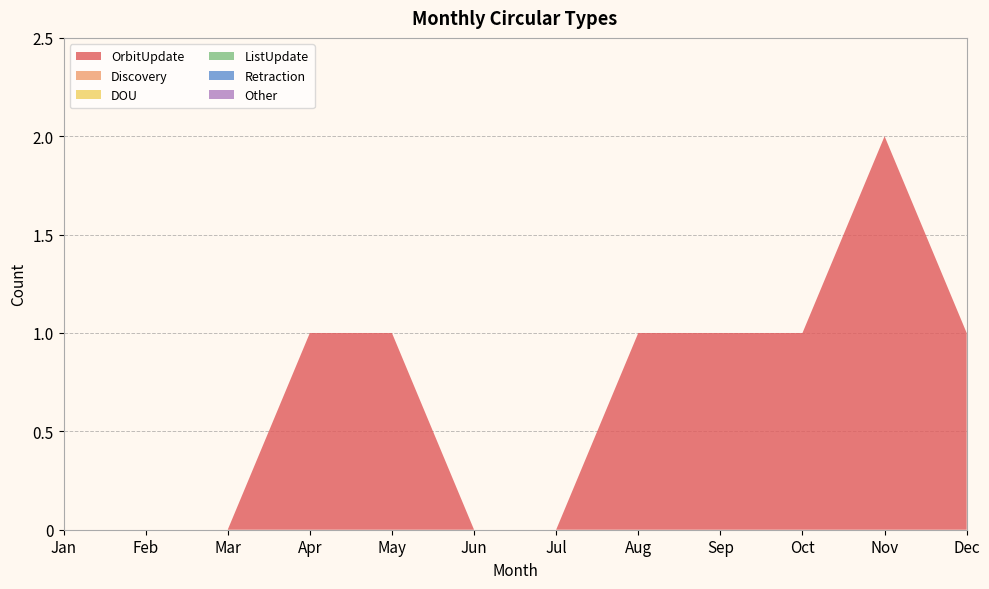

Reading right to left, list all the values displayed in this chart.

OrbitUpdate: 1	2	1	1	1	0	0	1	1	0	0	0
Discovery: 0	0	0	0	0	0	0	0	0	0	0	0
DOU: 0	0	0	0	0	0	0	0	0	0	0	0
ListUpdate: 0	0	0	0	0	0	0	0	0	0	0	0
Retraction: 0	0	0	0	0	0	0	0	0	0	0	0
Other: 0	0	0	0	0	0	0	0	0	0	0	0